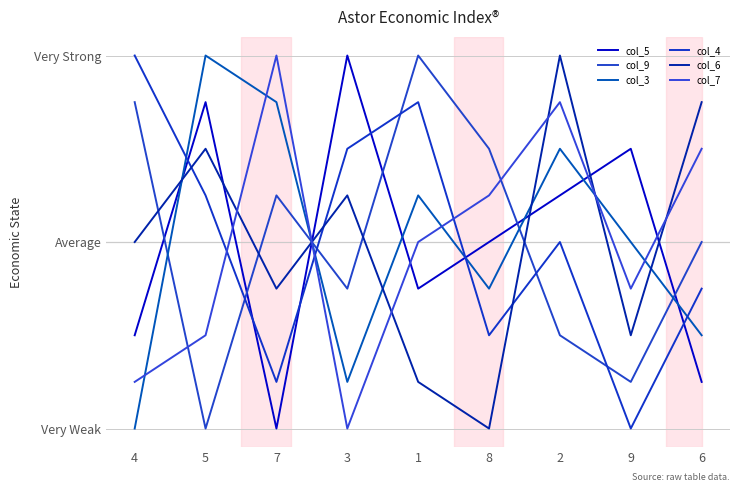

True or false: col_5 has more than 1 points higher than both neighbors.

True